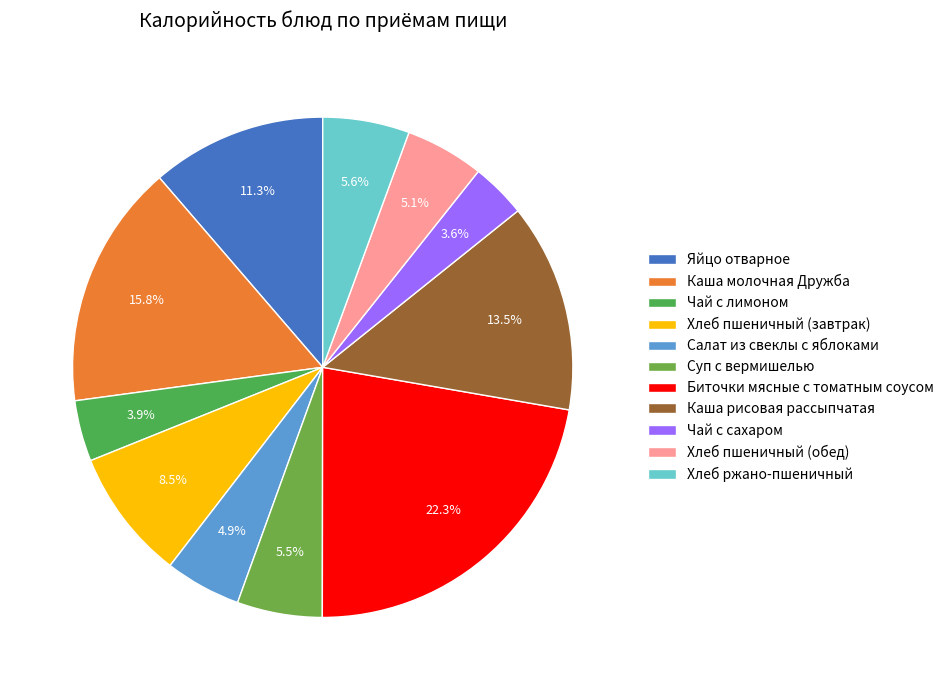

The Салат из свеклы с яблоками slice represents 1% of the pie. True or false?

False